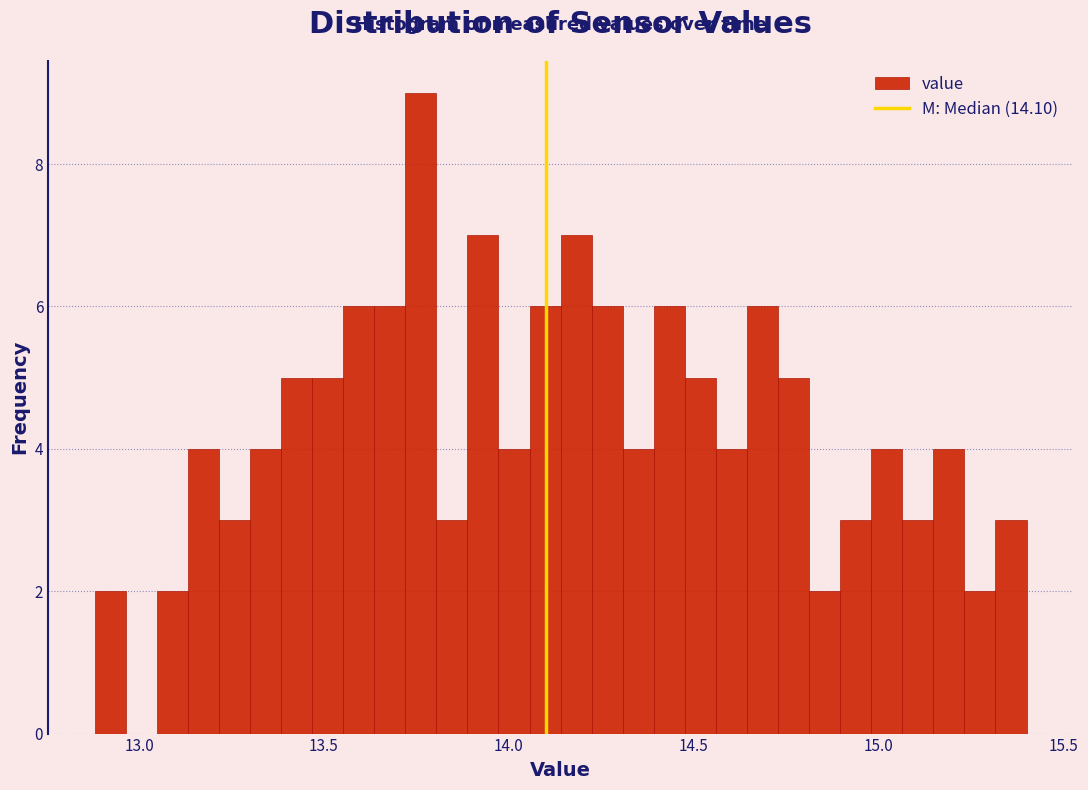

Read against the x-axis, roughly where is the centre of the tallest bar?

13.75